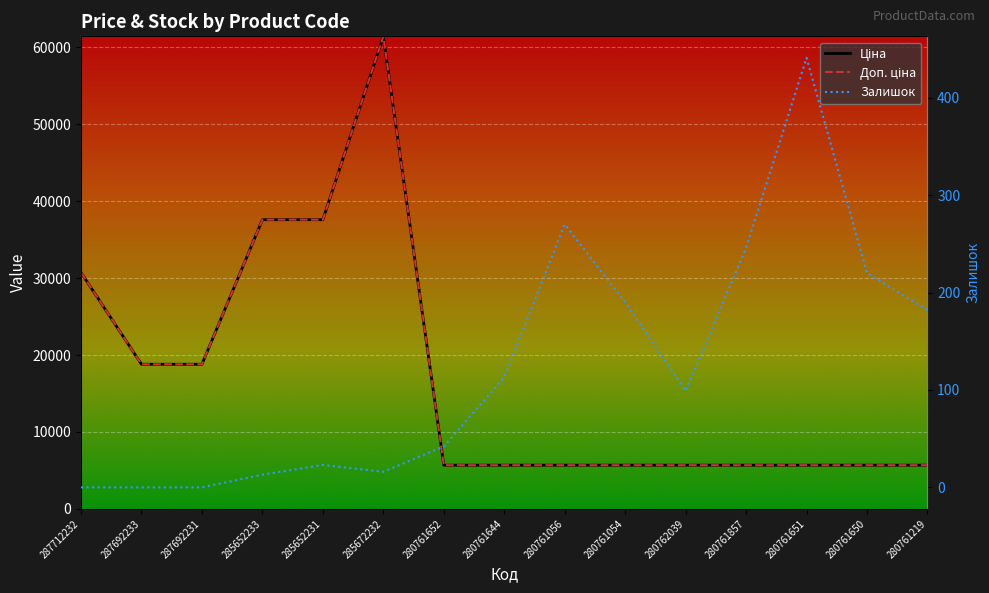

True or false: Ціна has more than 2 points higher than both neighbors.

False